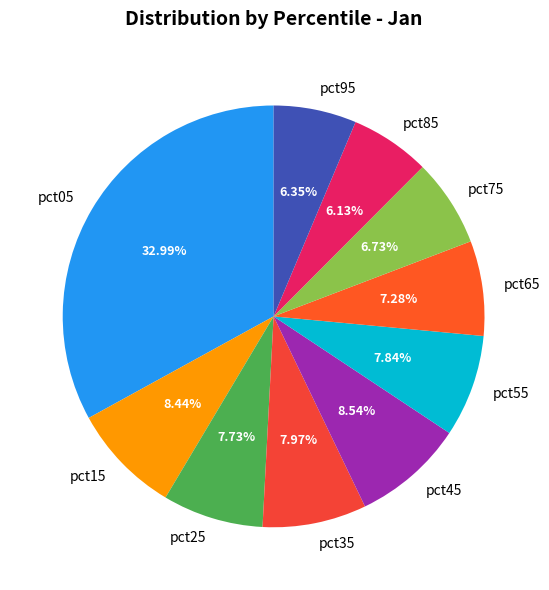

To the nearest percent, what portion does pct55 represent?

8%